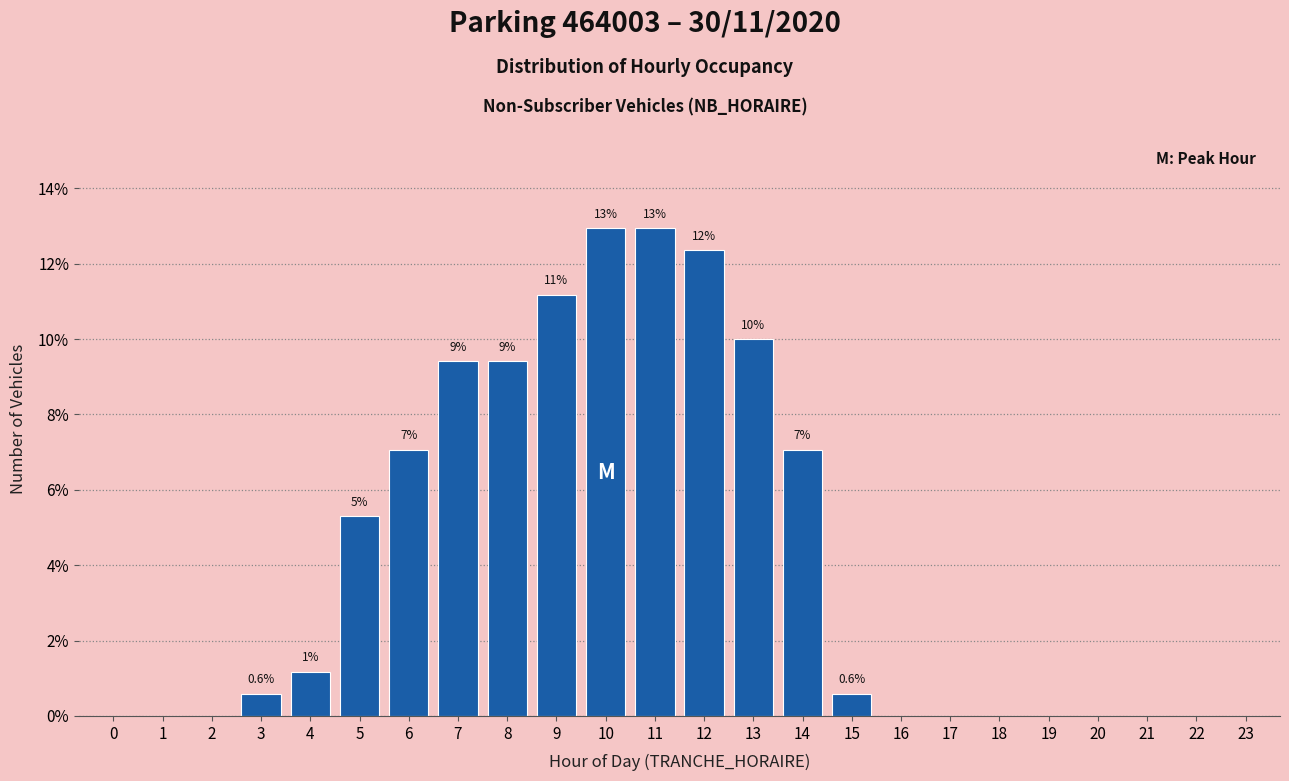

Are the bars horizontal?

No